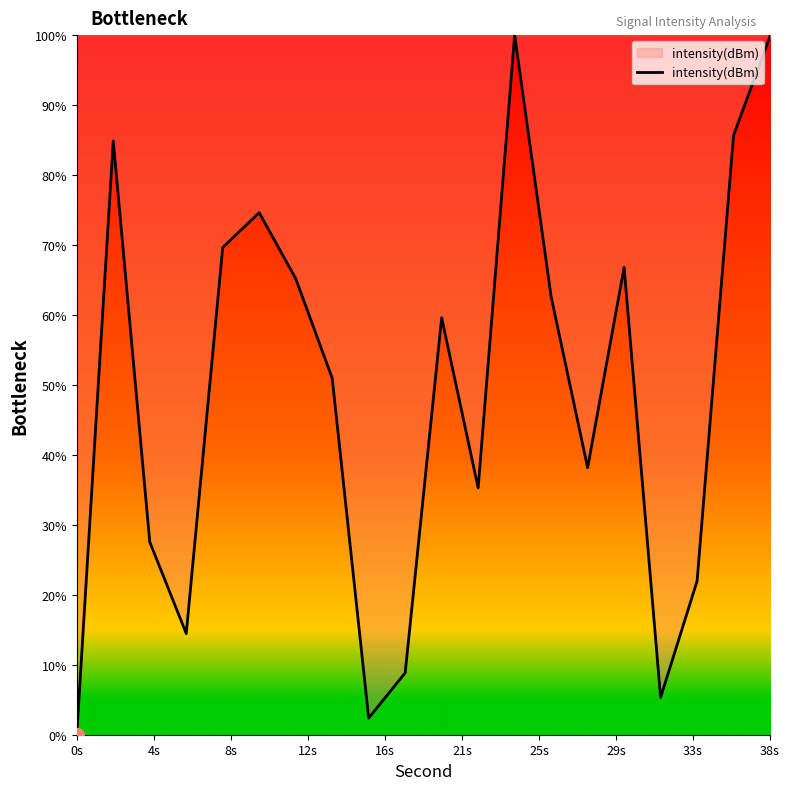

What is the difference between the maximum and minimum values?

100.0